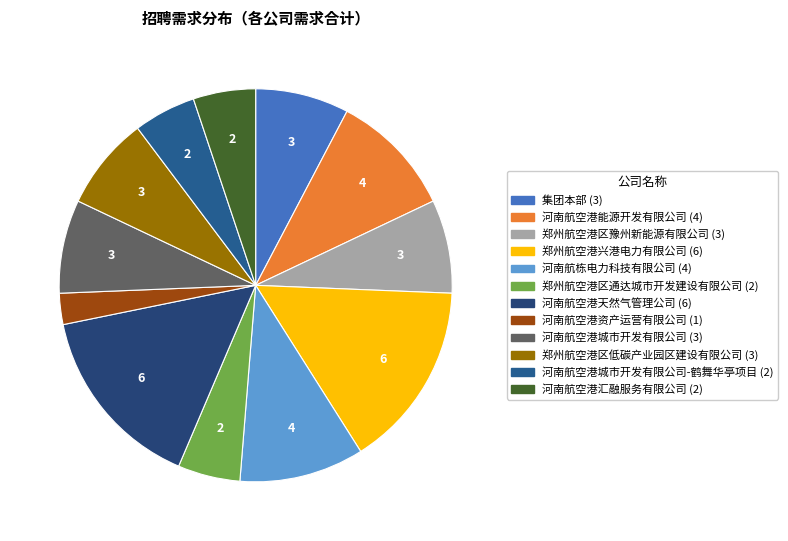

Rank the categories by value from highest to lowest.

郑州航空港兴港电力有限公司, 河南航空港天然气管理公司, 河南航空港能源开发有限公司, 河南航栋电力科技有限公司, 集团本部, 郑州航空港区豫州新能源有限公司, 河南航空港城市开发有限公司, 郑州航空港区低碳产业园区建设有限公司, 郑州航空港区通达城市开发建设有限公司, 河南航空港城市开发有限公司-鹤舞华亭项目, 河南航空港汇融服务有限公司, 河南航空港资产运营有限公司